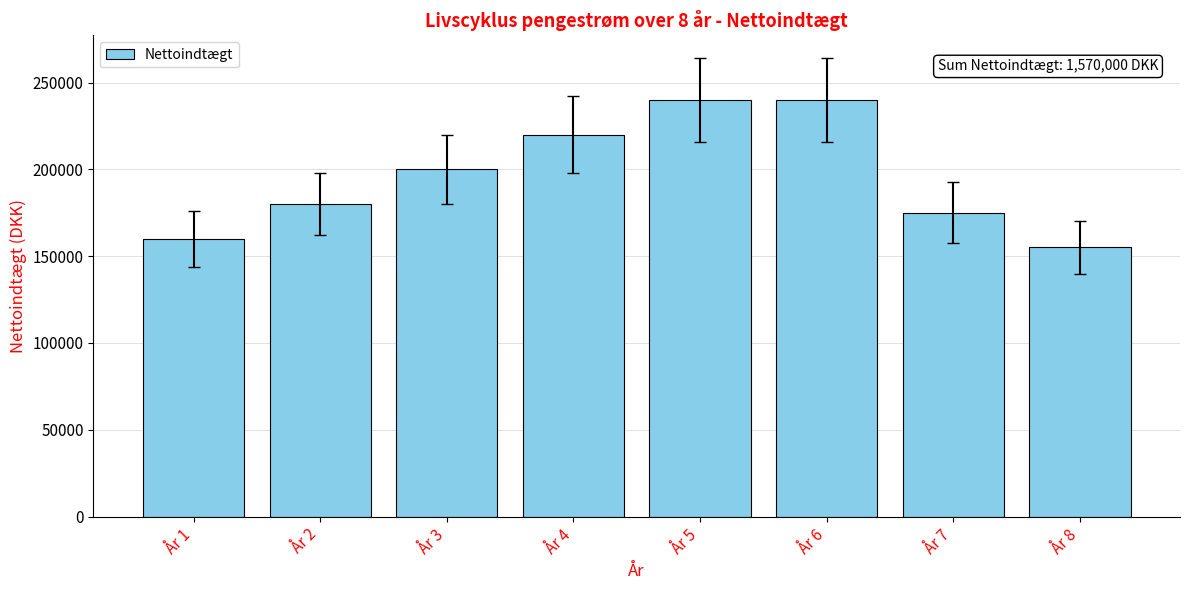

What is the greatest value displayed?

240000